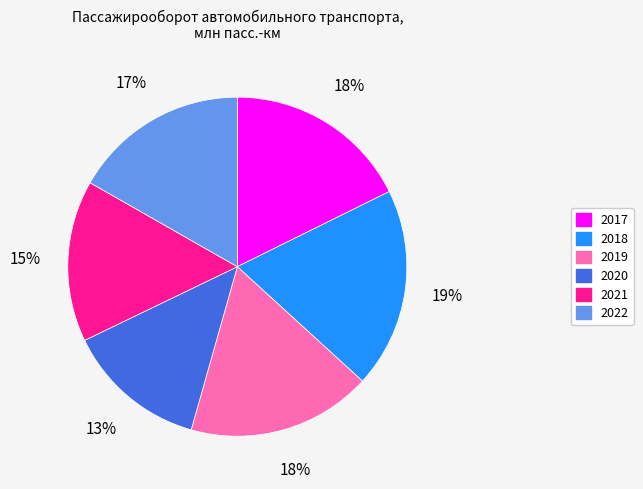

Is it true that 2018 is 19% of the pie?

True